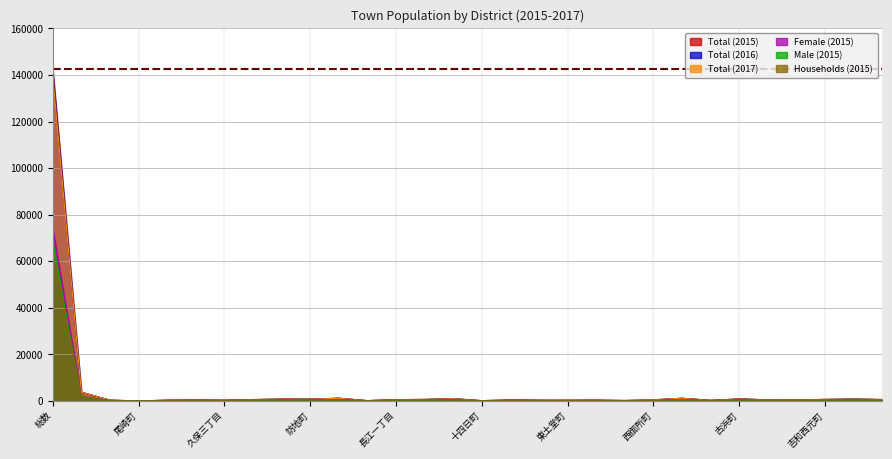

What are all the series names shown in the legend?

Total (2015), Male (2015), Female (2015), Total (2016), Total (2017), Households (2015)